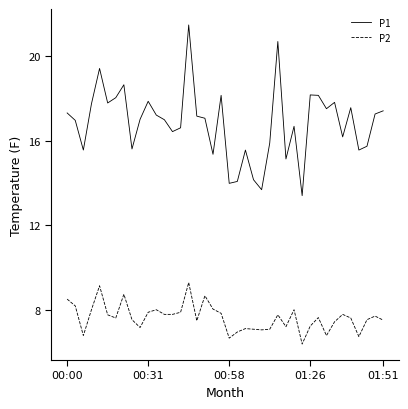

Which series has the largest total across all categories?

P1